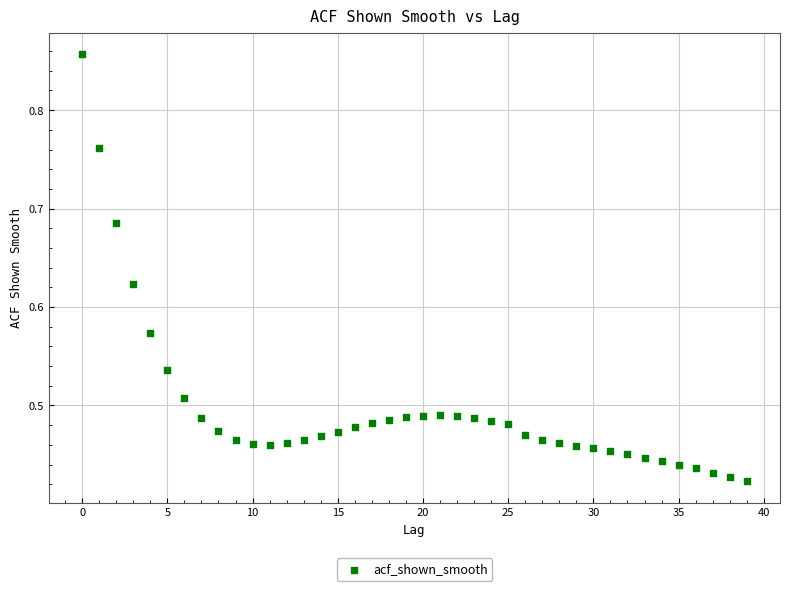

Count the number of points in this scatter plot.

40